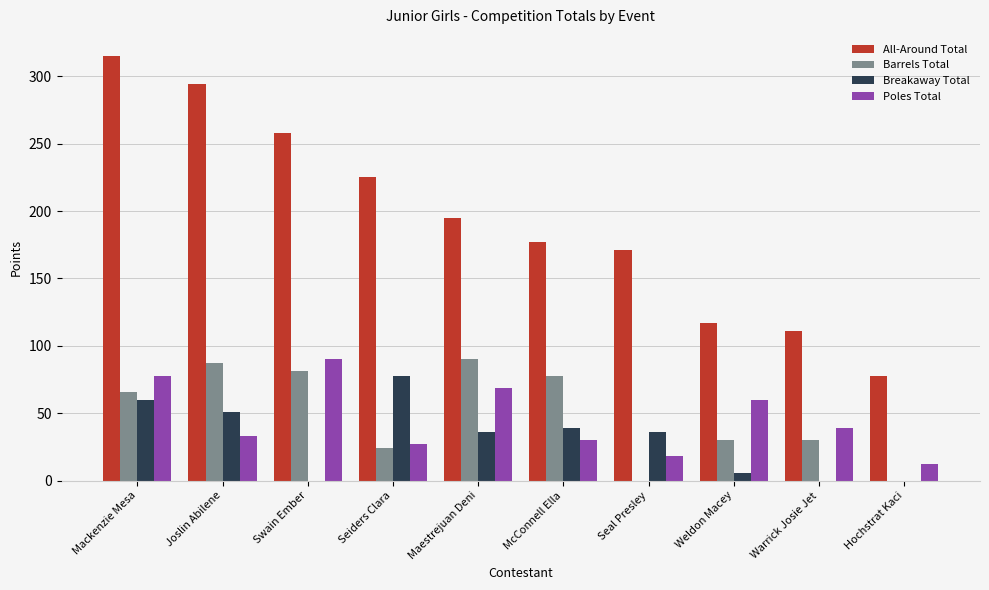

What are all the series names shown in the legend?

All-Around Total, Barrels Total, Breakaway Total, Poles Total